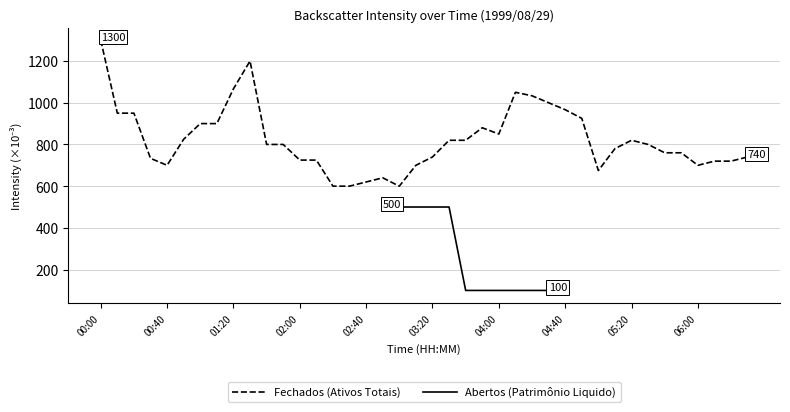

What is the average value of the Fechados (Ativos Totais) series?

822.4